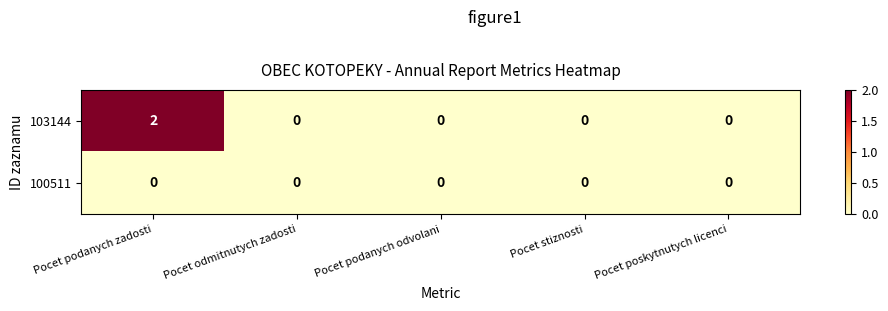

Count the number of data series in this chart.

2